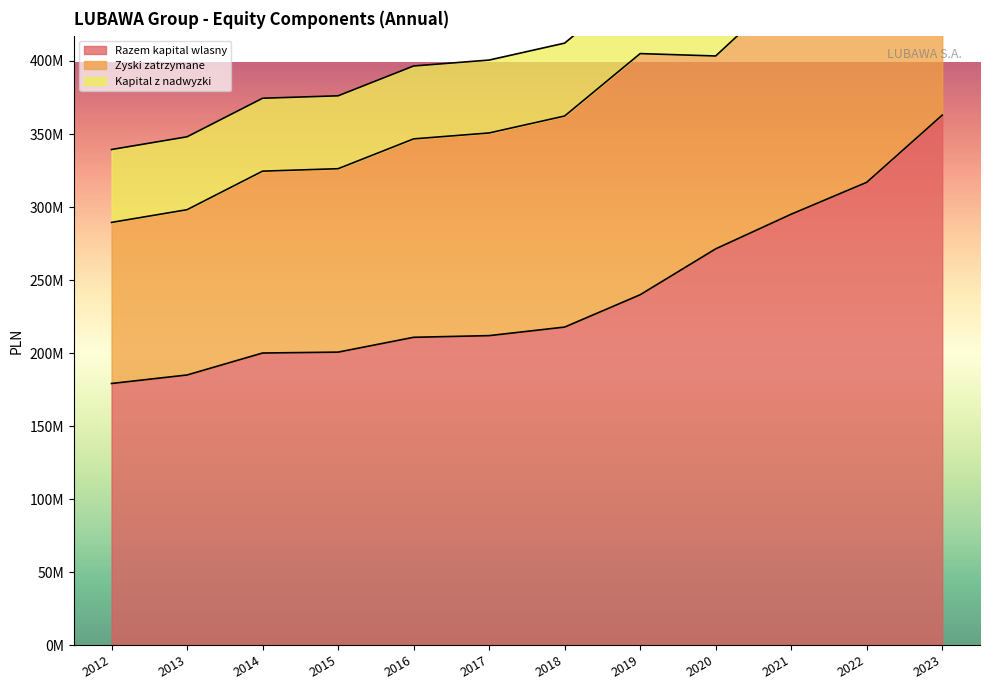

True or false: Razem kapital wlasny has more than 0 points higher than both neighbors.

False